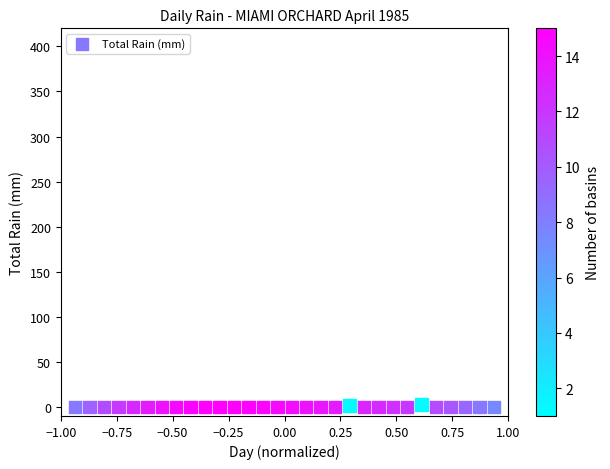

What is the range of X values (max minus min)?

1.9